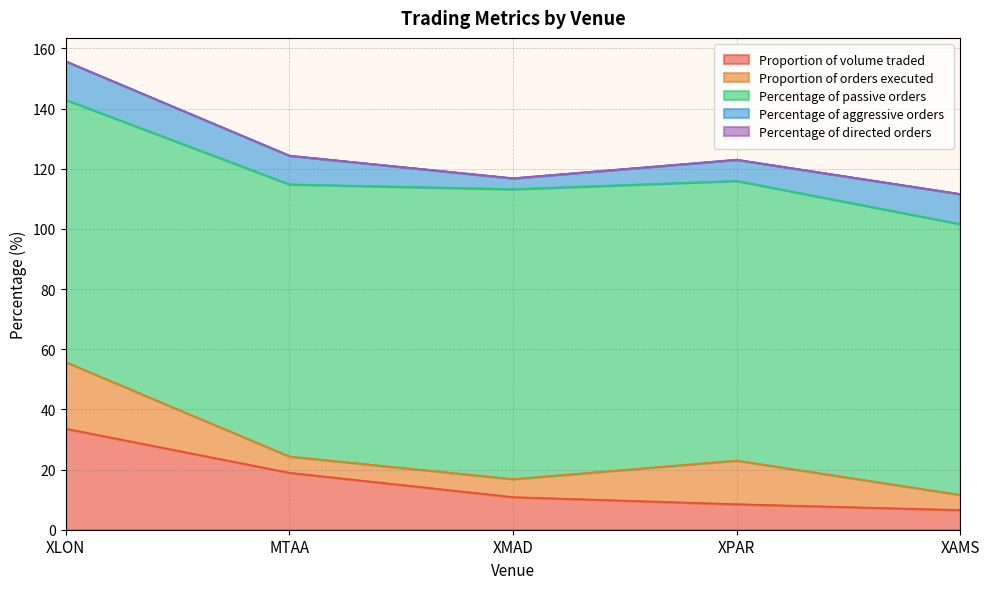

Rank the series at XMAD from lowest to highest value.

Percentage of directed orders, Percentage of aggressive orders, Proportion of orders executed, Proportion of volume traded, Percentage of passive orders